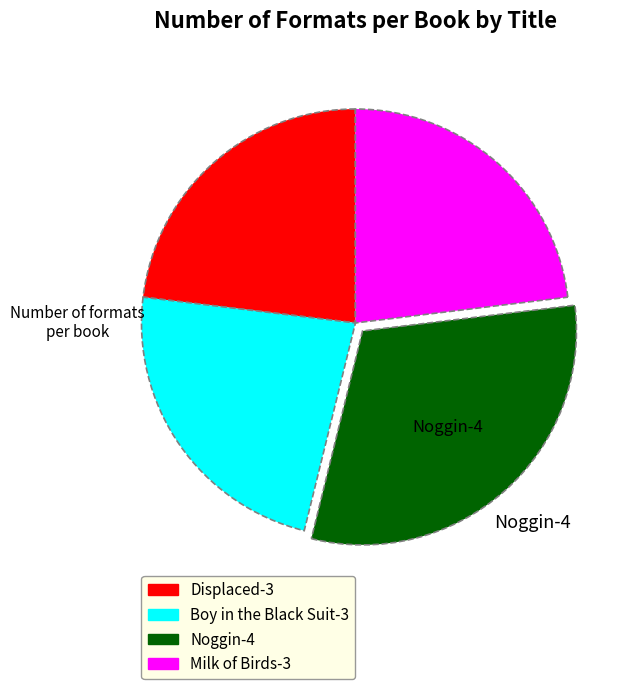

Is there any slice that represents more than half of the pie?

No